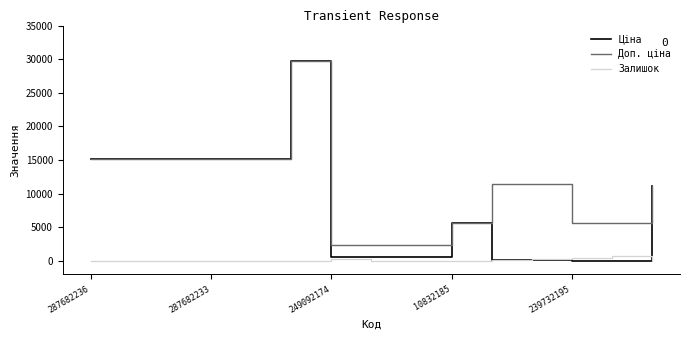

Which series has the largest total across all categories?

Доп. ціна